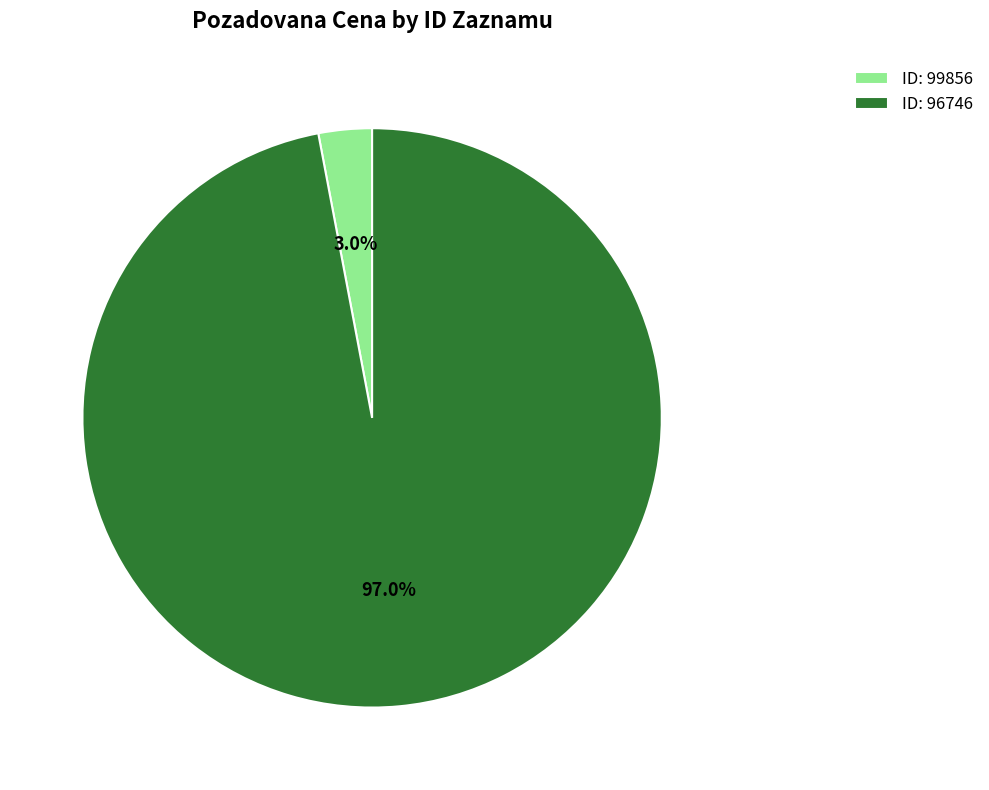

Which slice is the largest?

ID: 96746